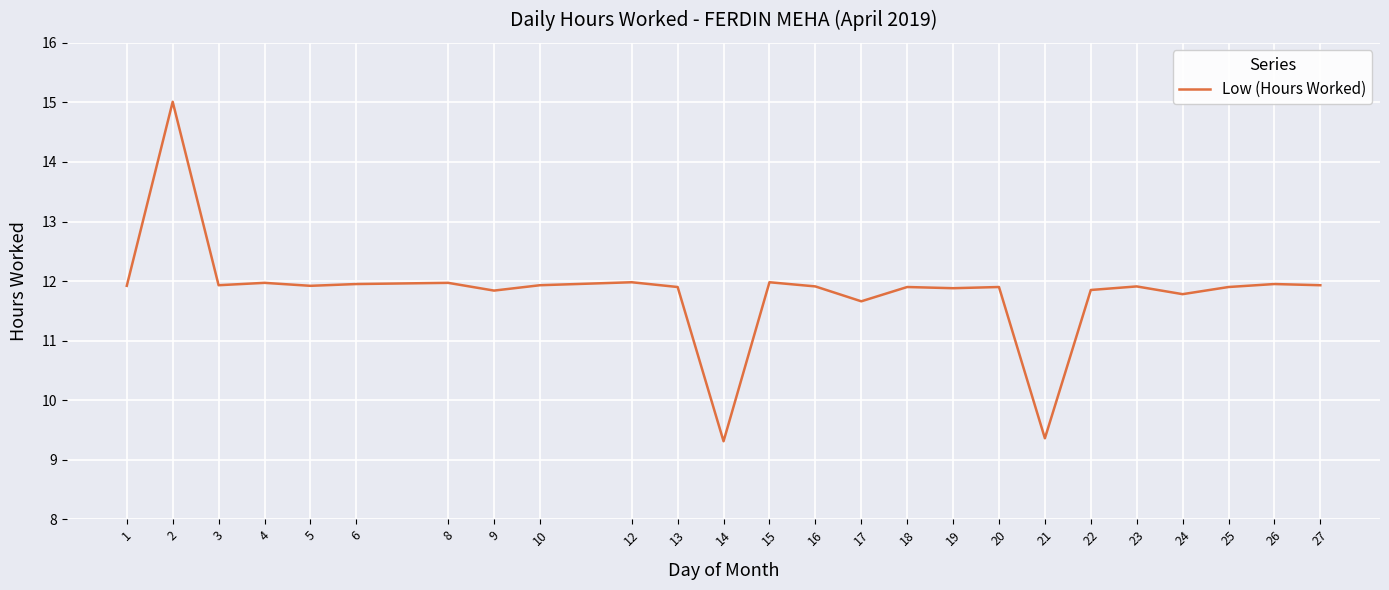

True or false: the data shows 18.8 at 13.

False